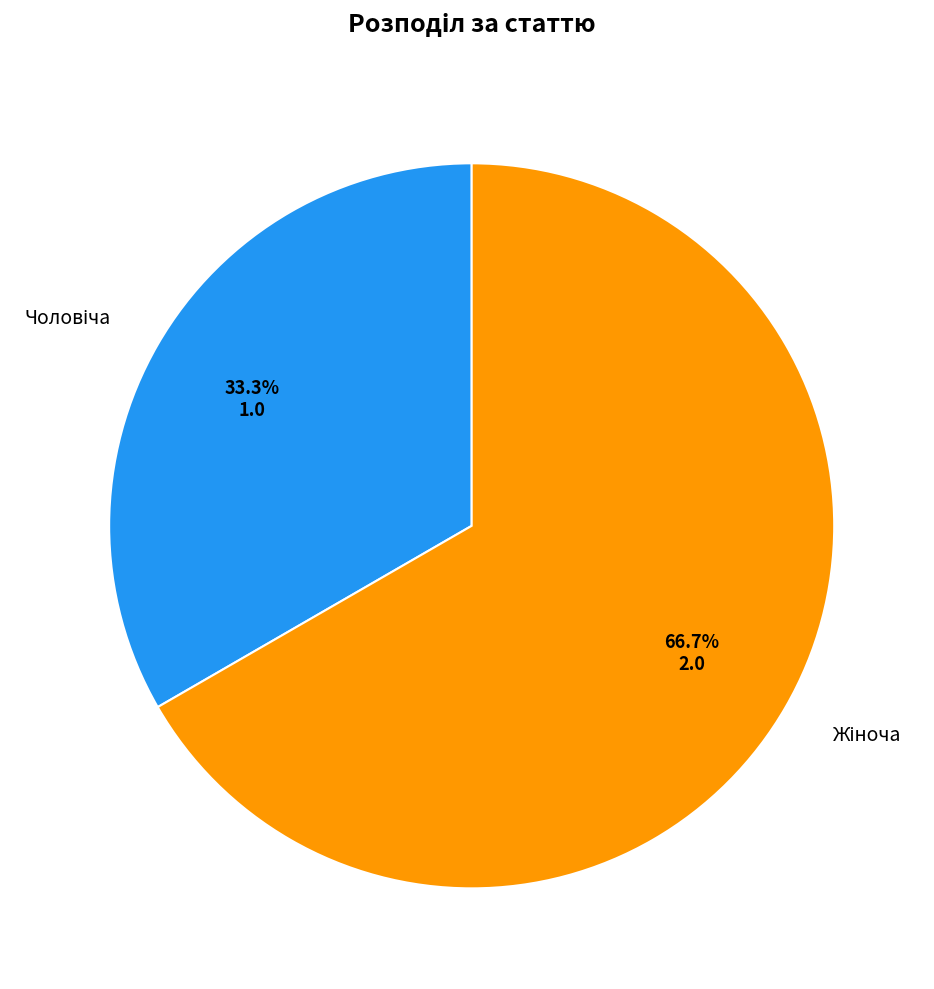

Is there a majority slice in this chart?

Yes